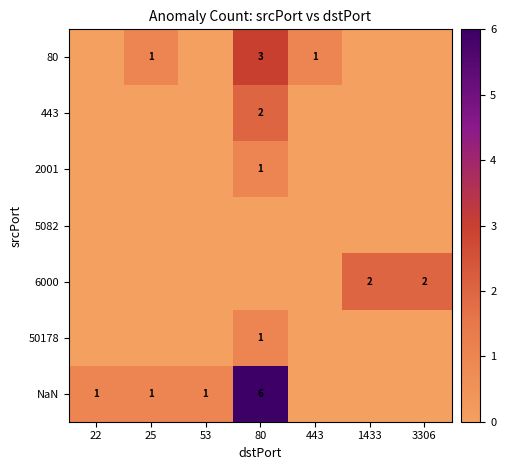

The value of 6000 at 3306 is 2. True or false?

True